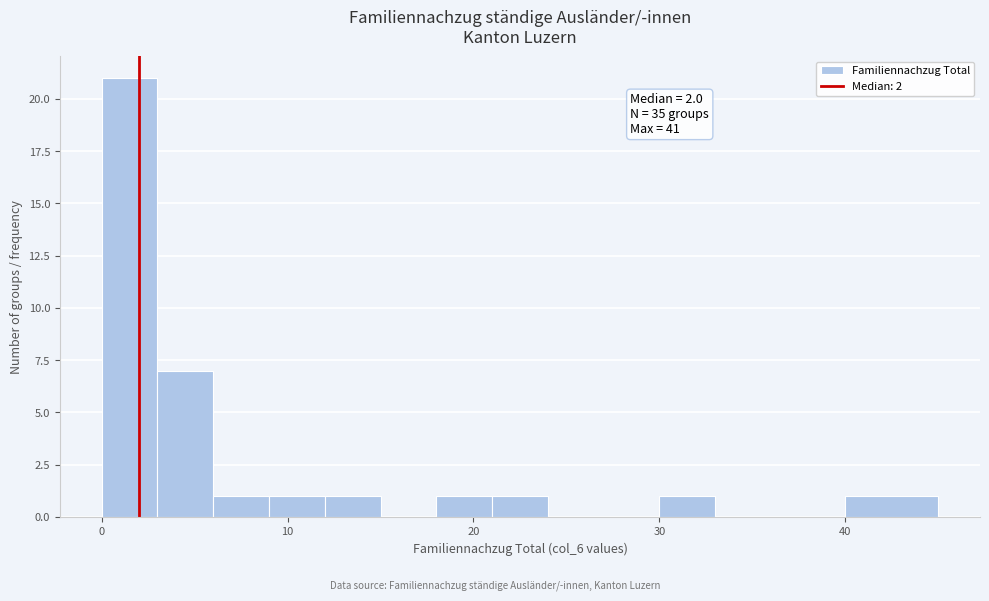

Read against the x-axis, roughly where is the centre of the tallest bar?

2